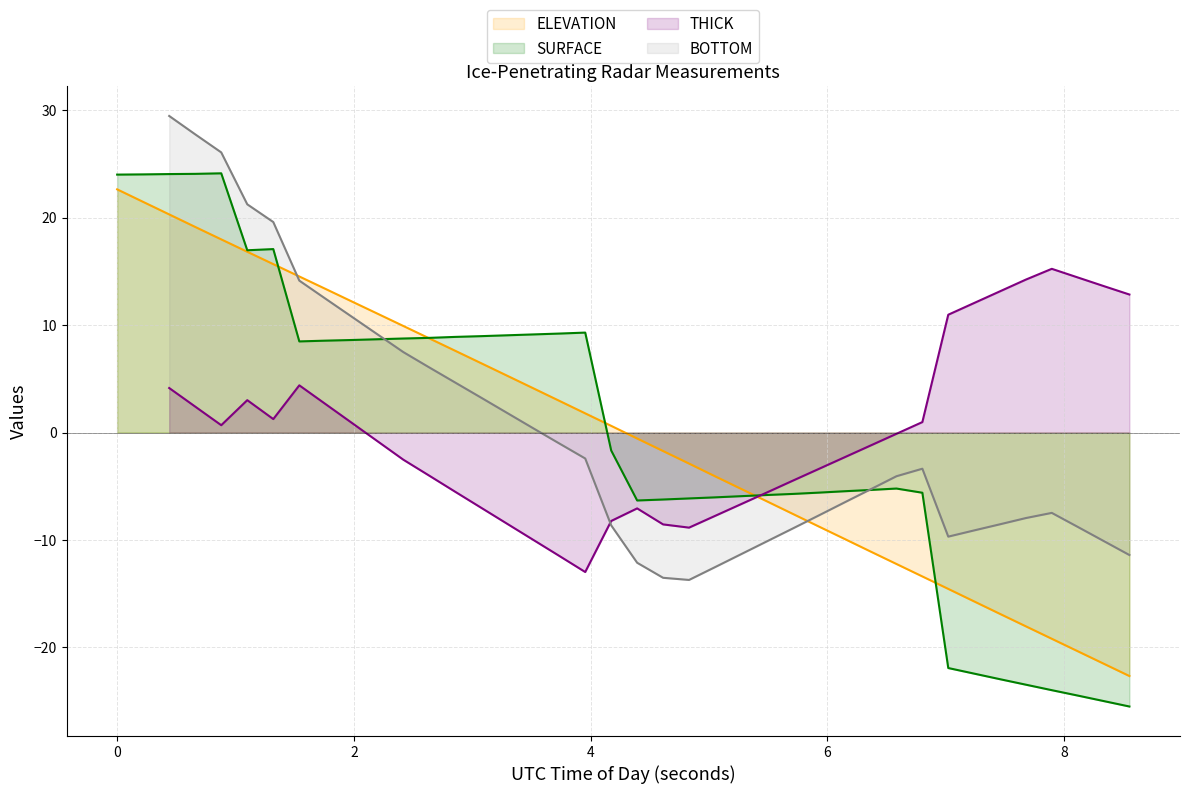

Does the chart display data point markers on the line(s)?

No